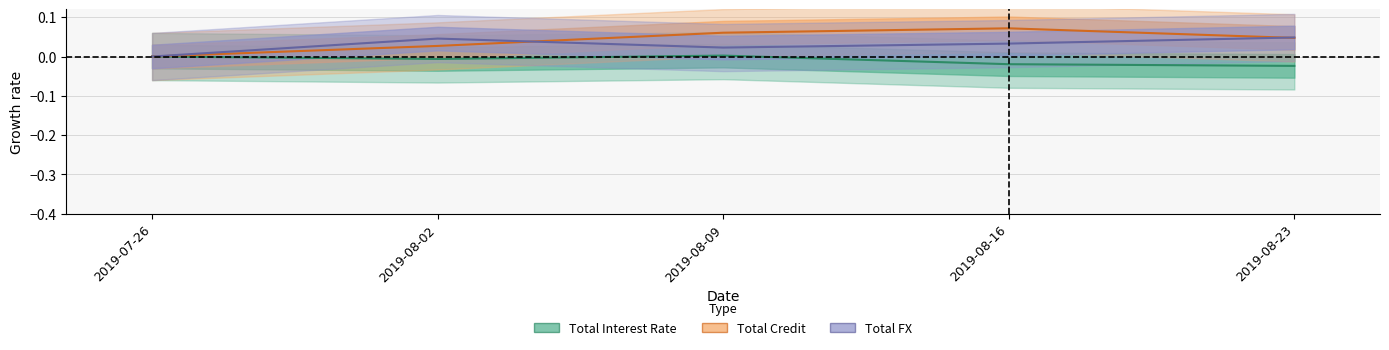

List the labels in order of Total Interest Rate value, smallest first.

2019-08-23, 2019-08-16, 2019-08-02, 2019-07-26, 2019-08-09